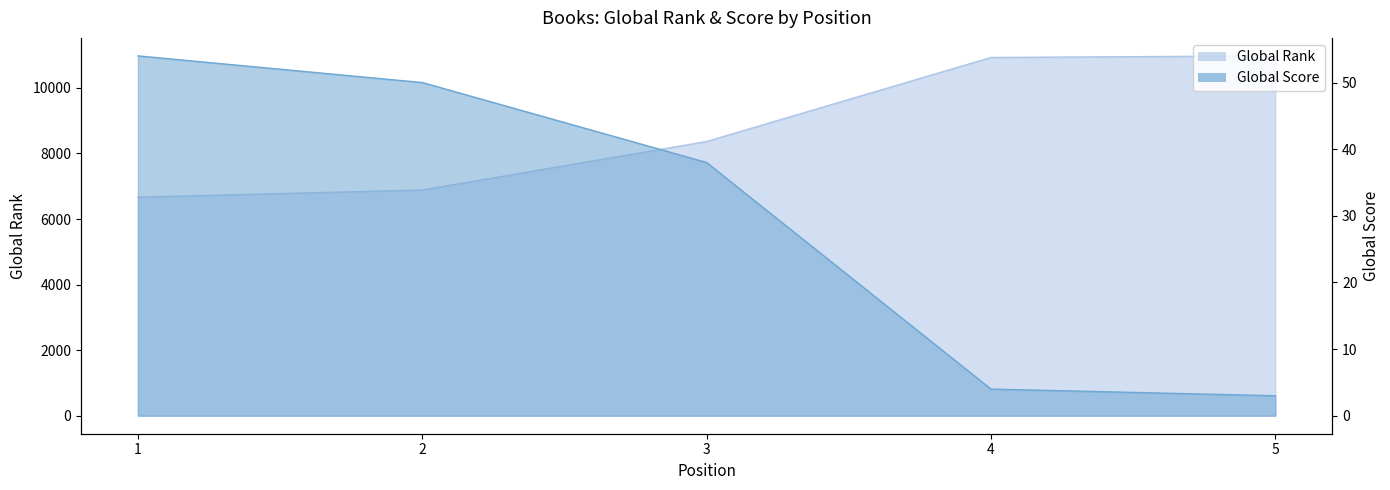

How many data points in Global Rank are less than 8366?

2